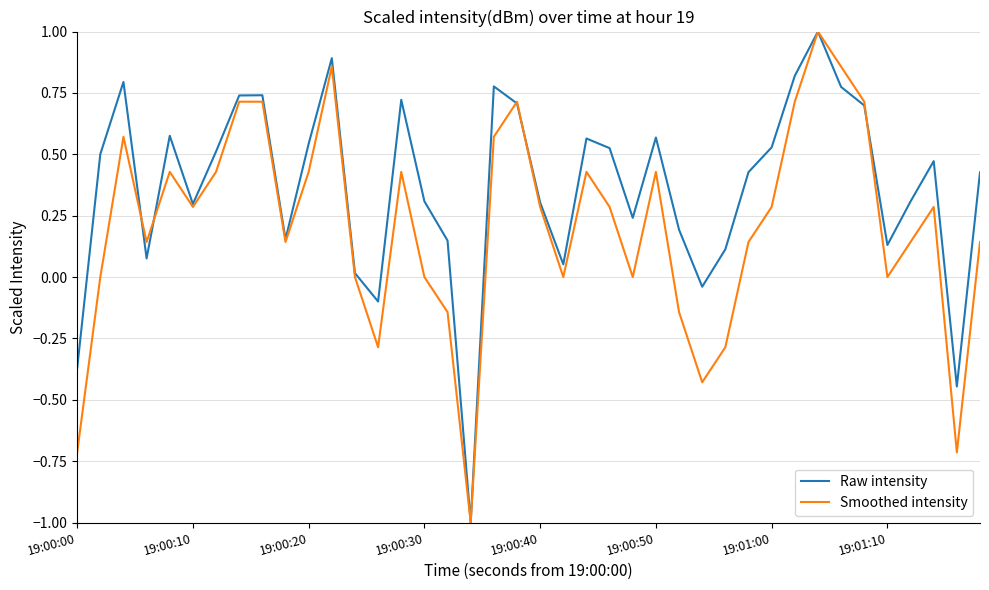

List the series in order of their overall mean, highest first.

Raw intensity, Smoothed intensity